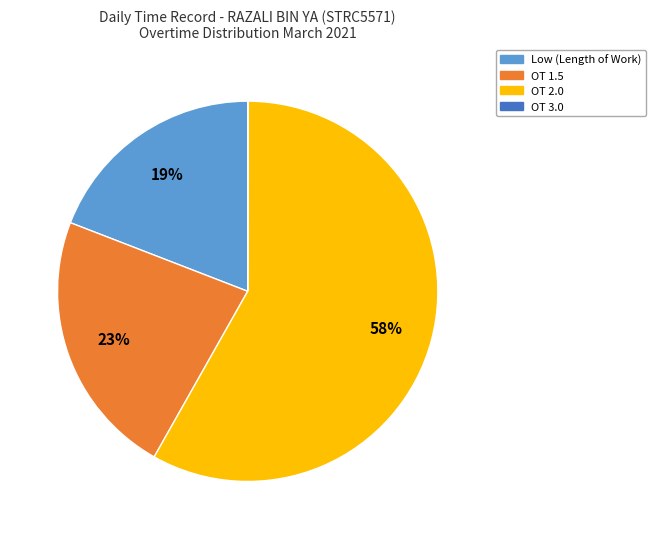

To the nearest percent, what is the average slice percentage?

25%